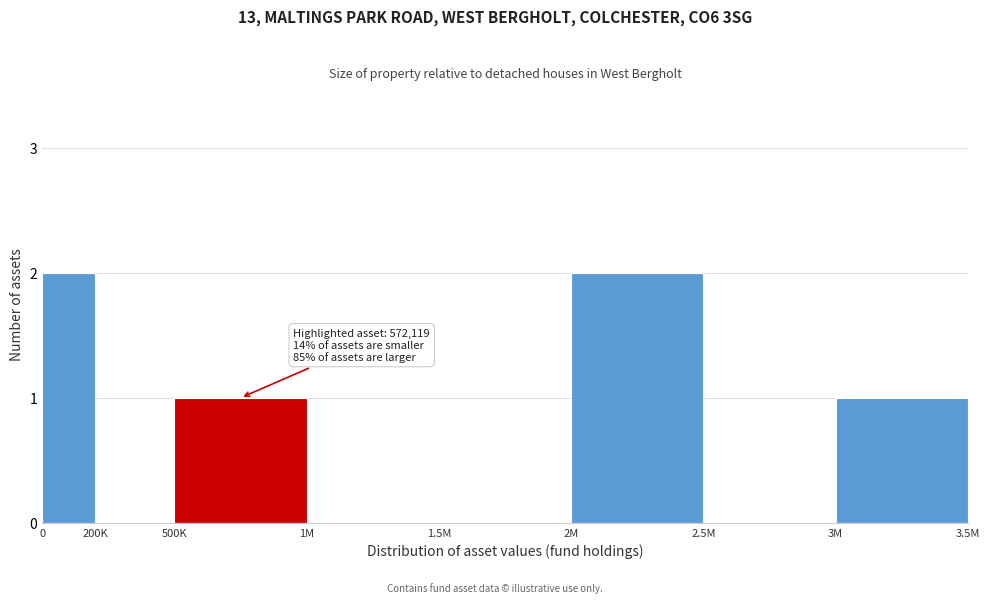

Reading left to right, list all the values displayed in this chart.

0=2	200K=0	500K=1	1M=0	1.5M=0	2M=2	2.5M=0	3M=1